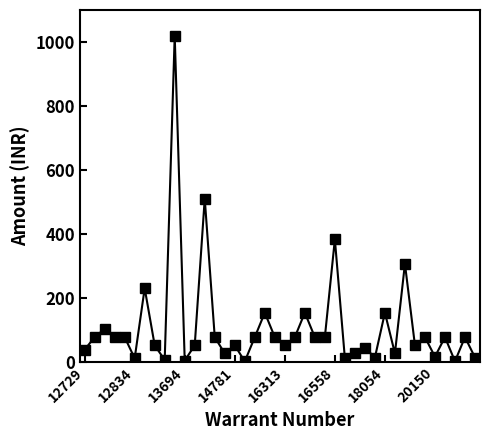

What is the sum of all values?

4410.0